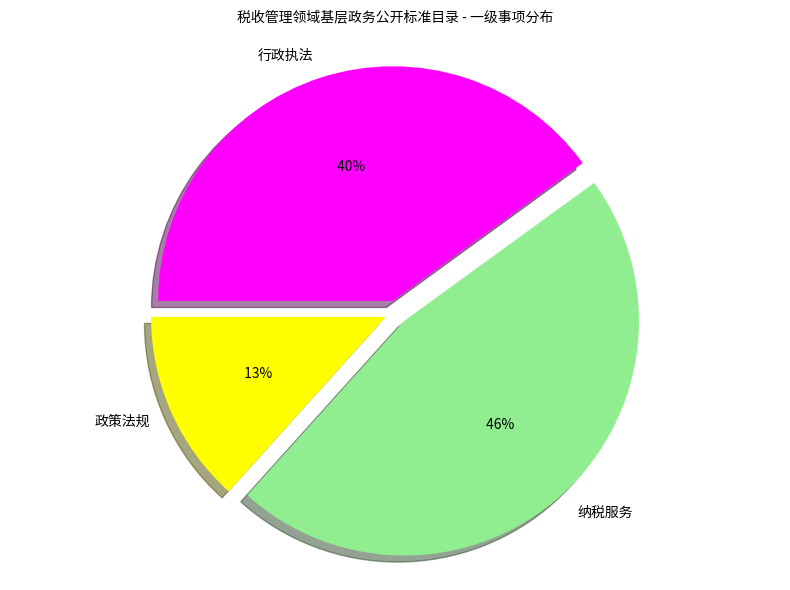

Is there a majority slice in this chart?

No